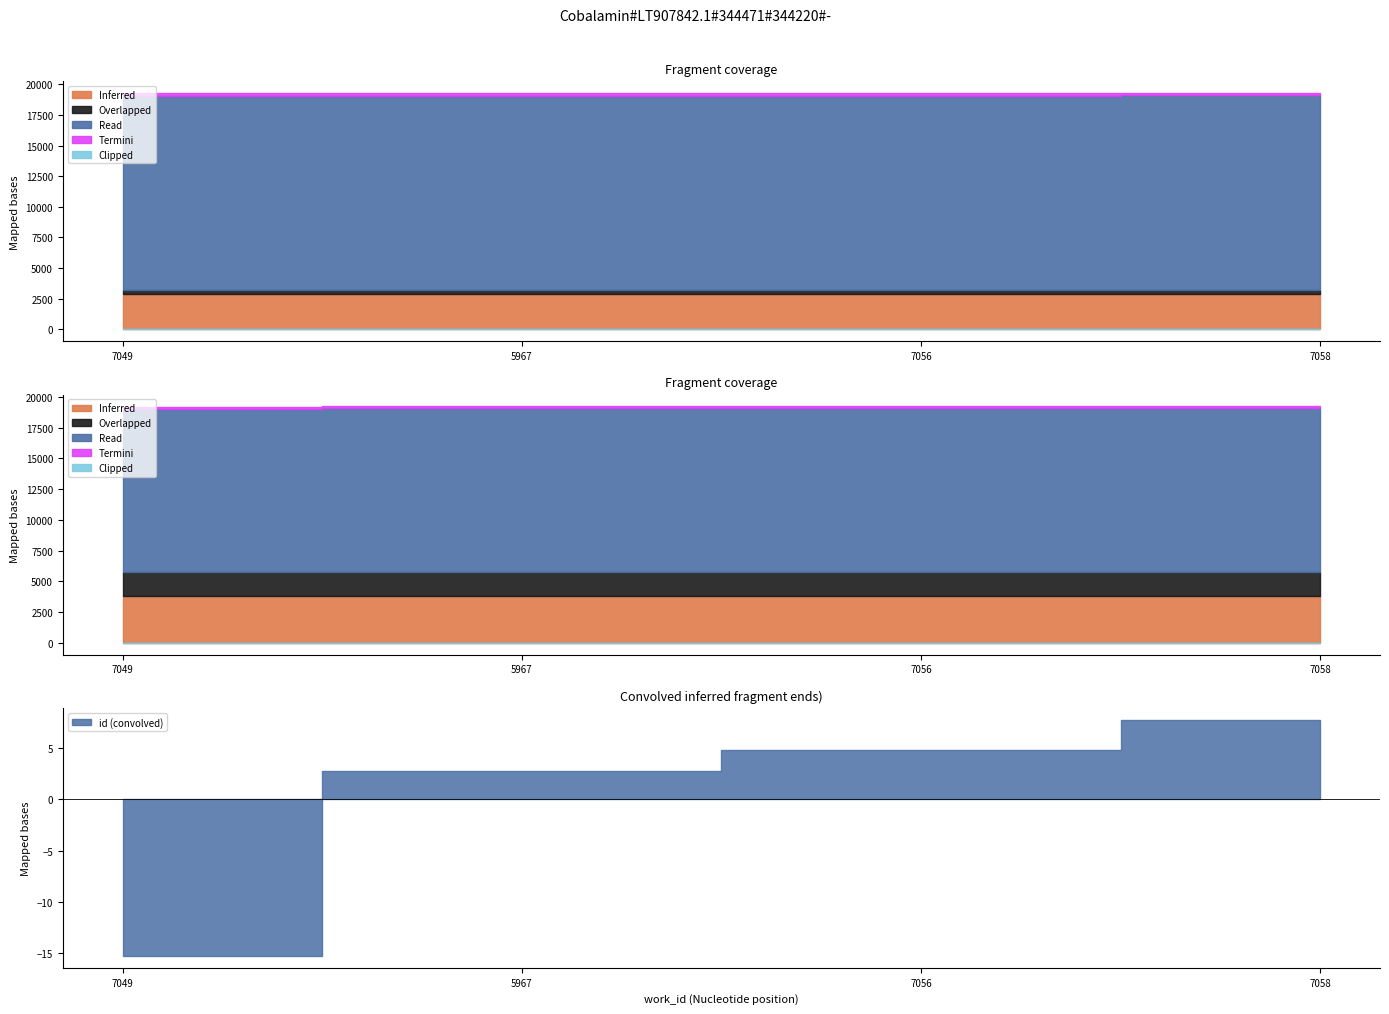

Which has a higher value, 7058 or 7049?

7058